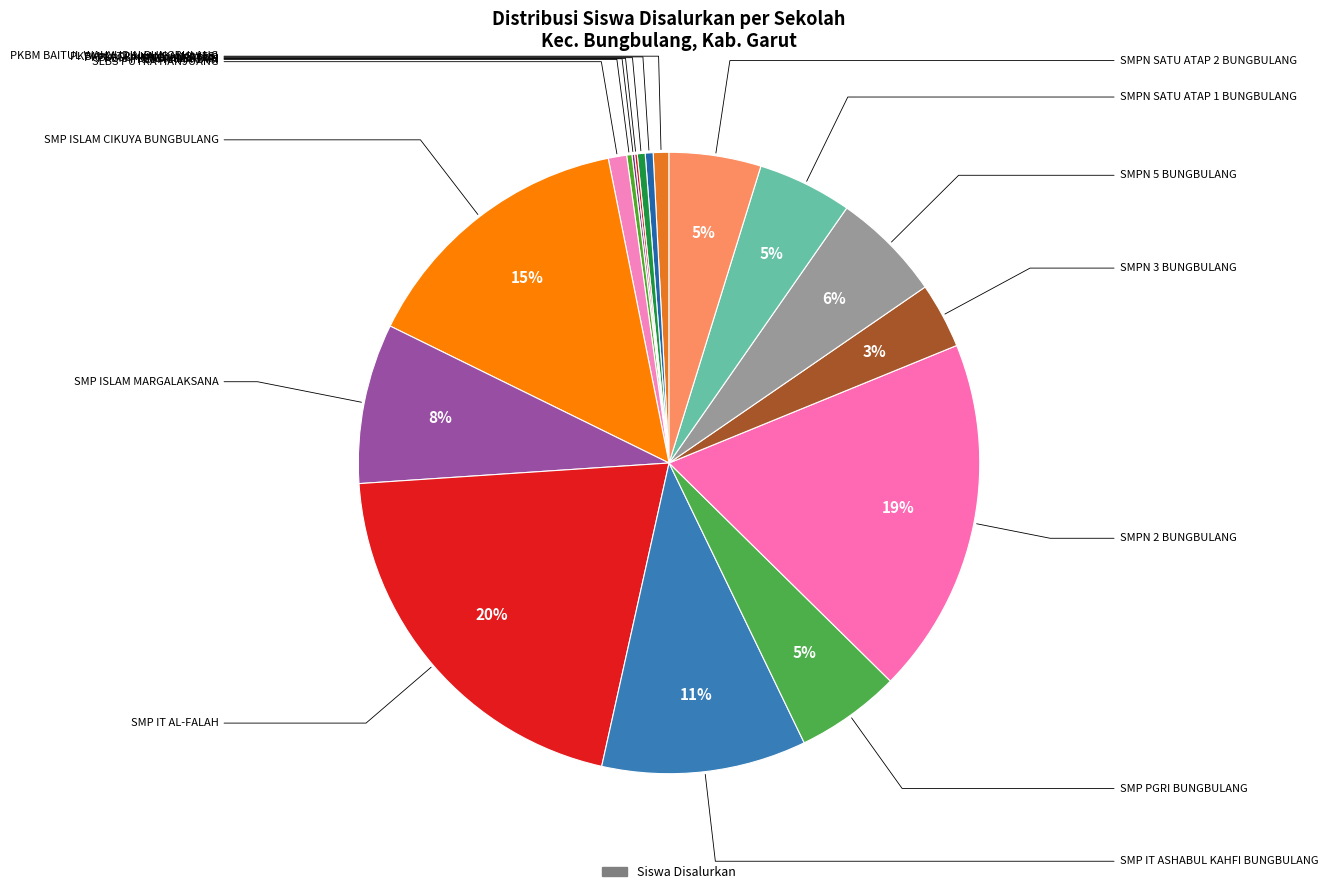

Which slice is the largest?

SMP IT AL-FALAH